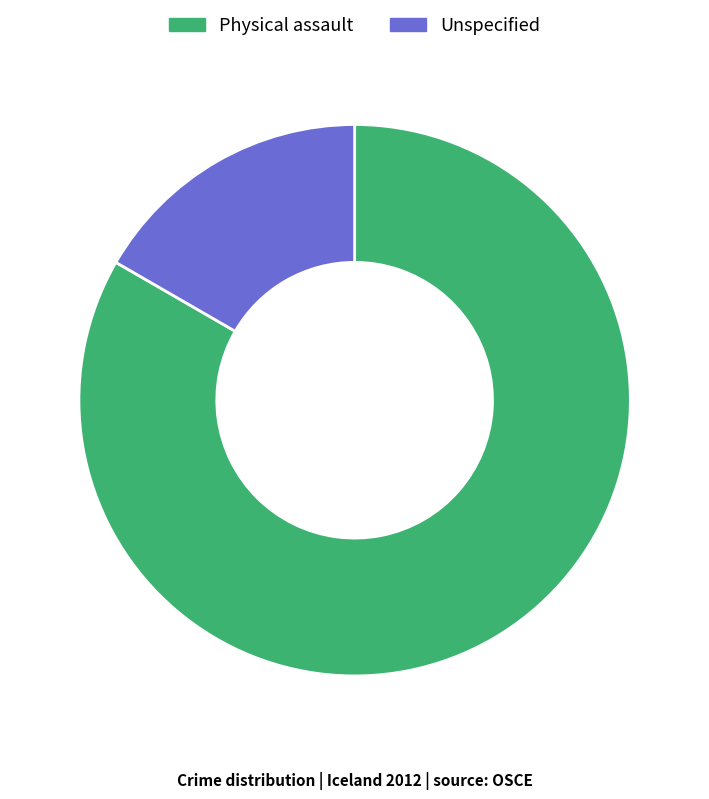

True or false: Unspecified accounts for 17% of the total.

True